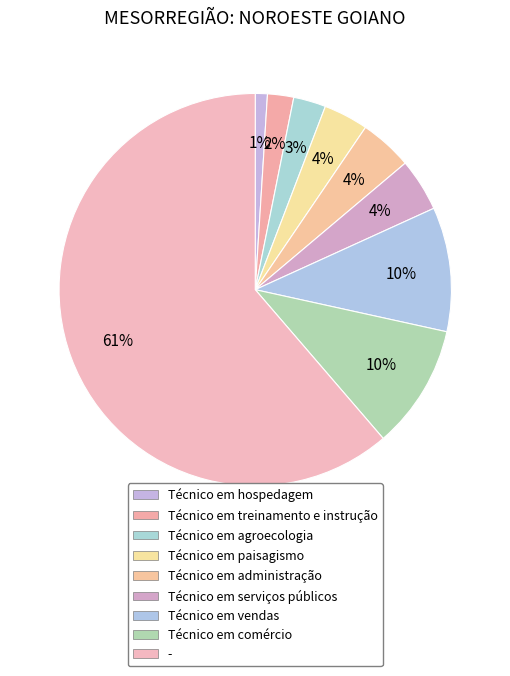

Is it true that Técnico em paisagismo is 17% of the pie?

False